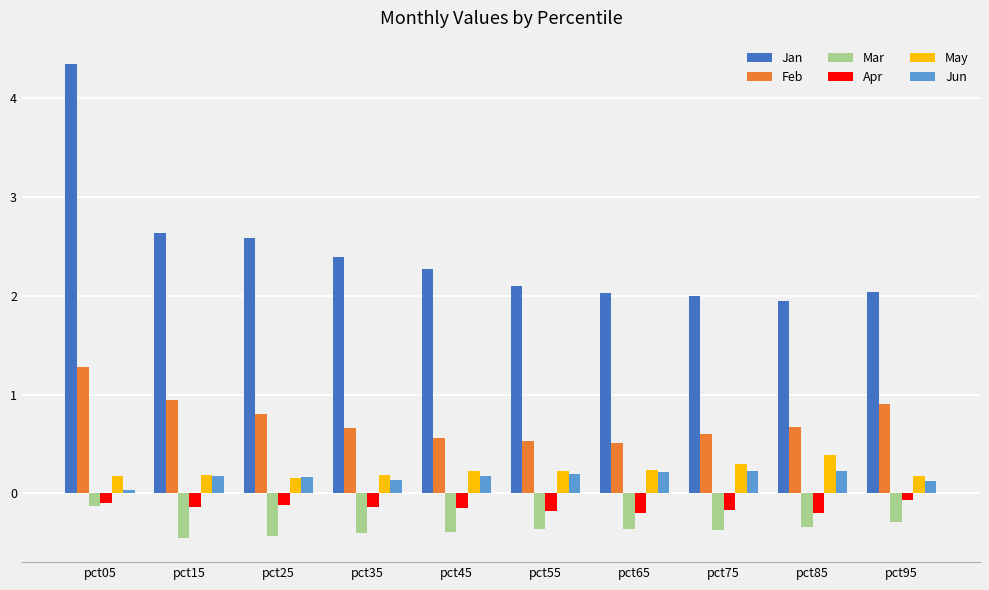

What is the difference between the highest and lowest values at pct35?

2.8